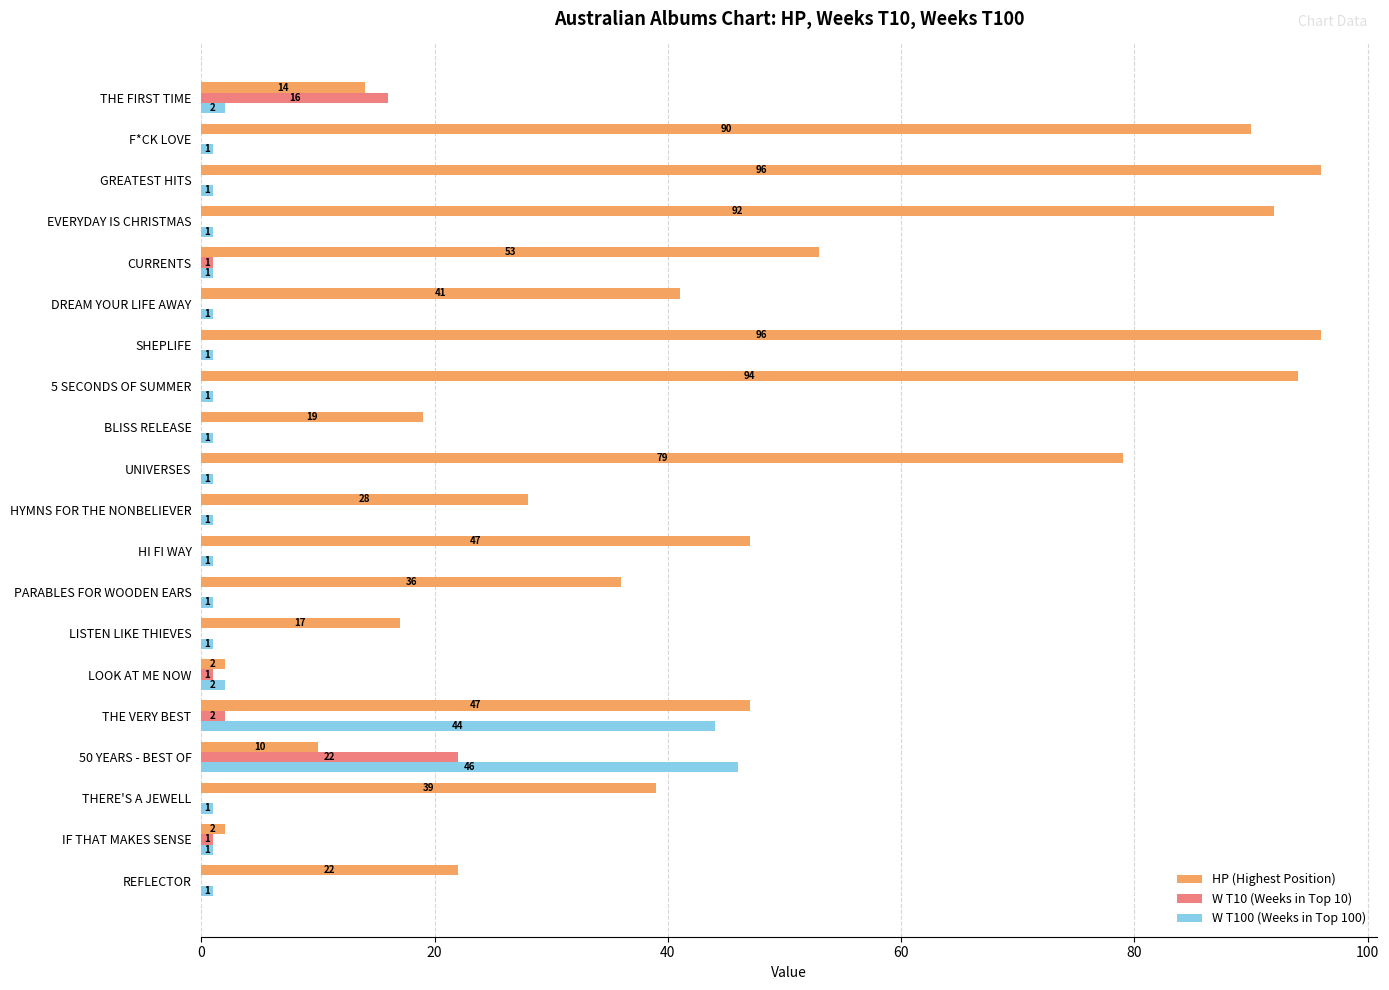

What is the maximum value shown in the chart?

96